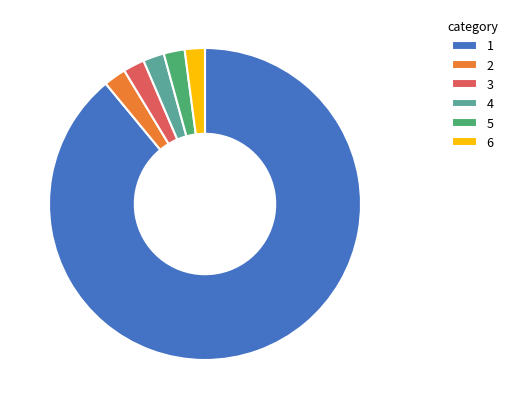

Count the number of slices in the pie.

6